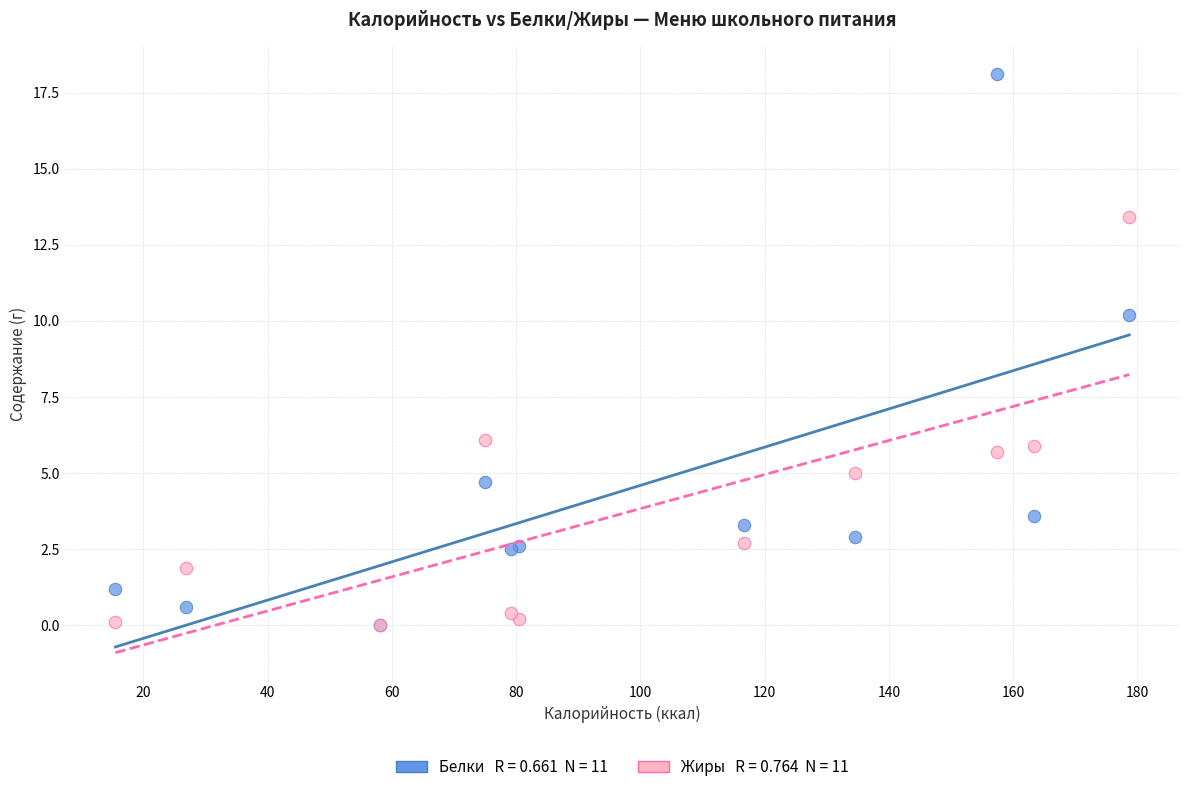

Across all series, what Y value is closest to 9?

10.2